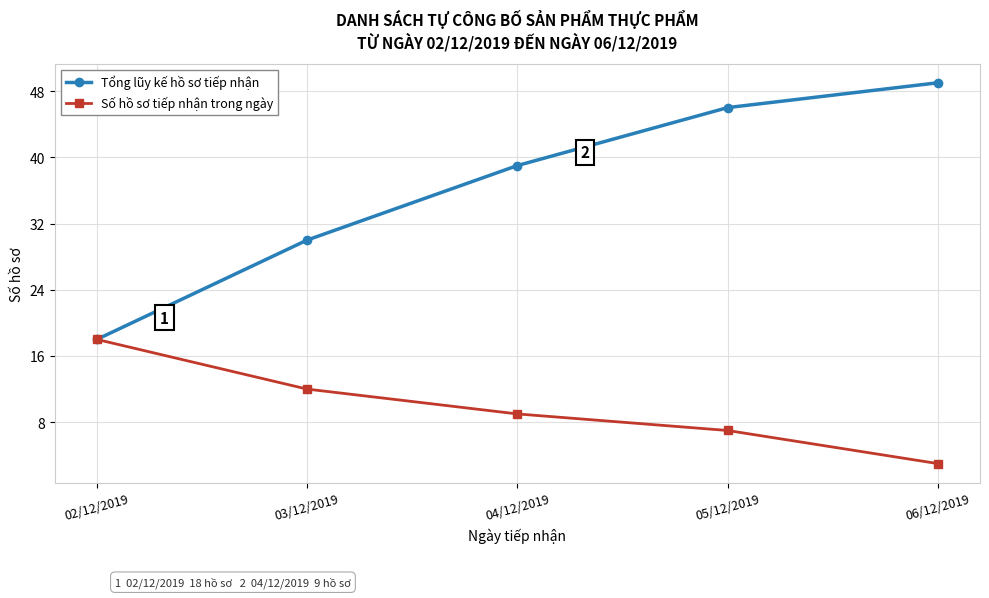

What is the sum of the Tổng lũy kế hồ sơ tiếp nhận values at 05/12/2019 and 04/12/2019?

85